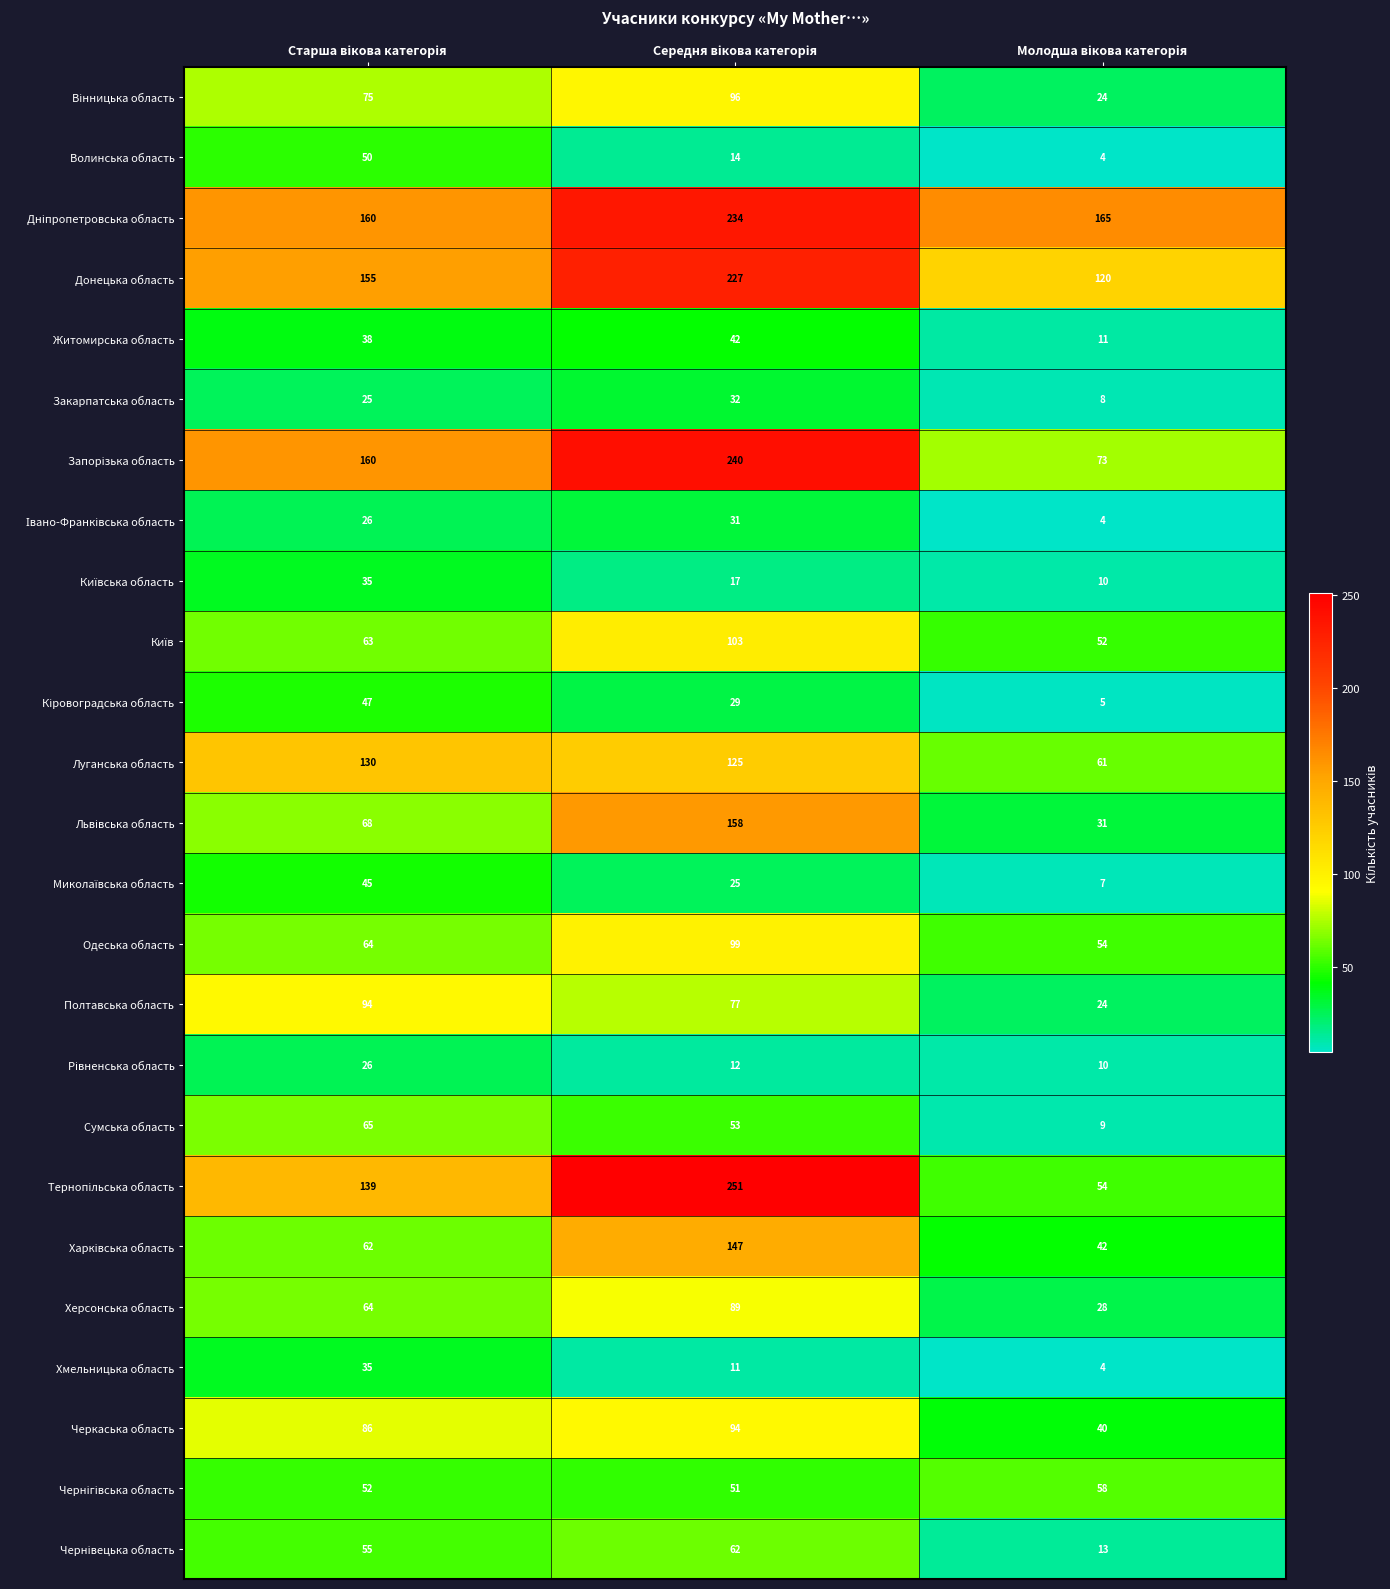

At how many categories does at least one series exceed 36?

3